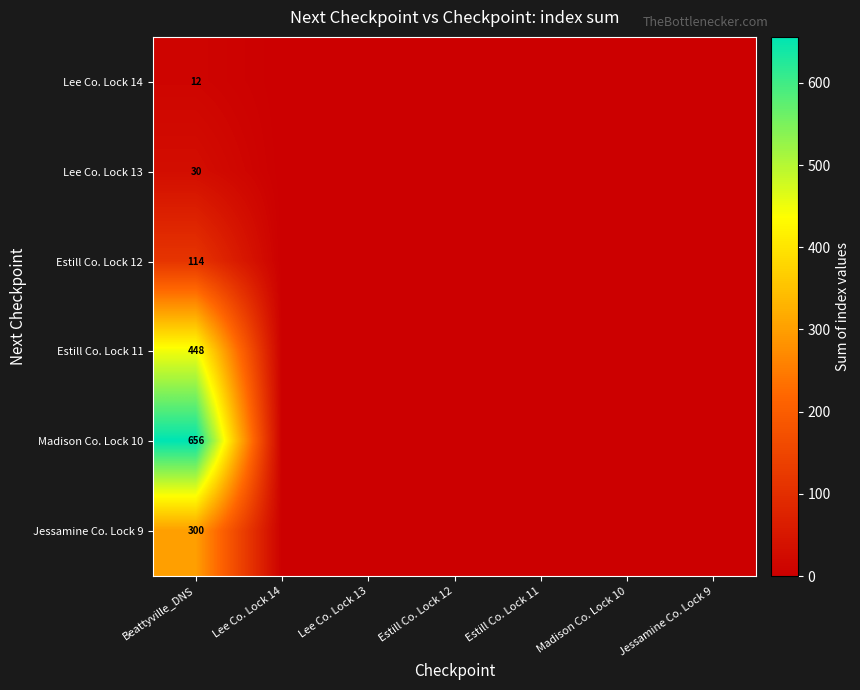

What is the difference between the highest and lowest values at Beattyville_DNS?

644